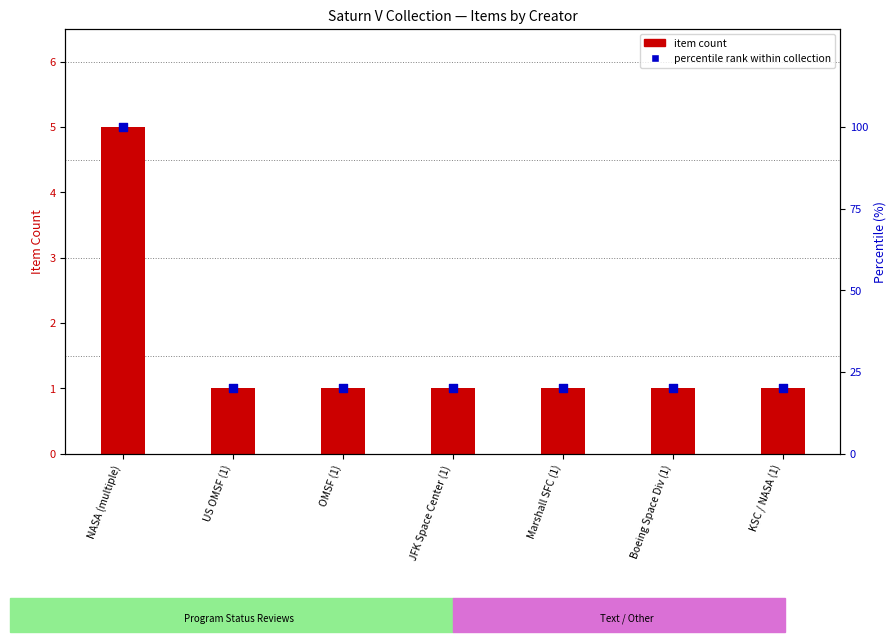

Which series has the largest Y range (max minus min)?

percentile rank